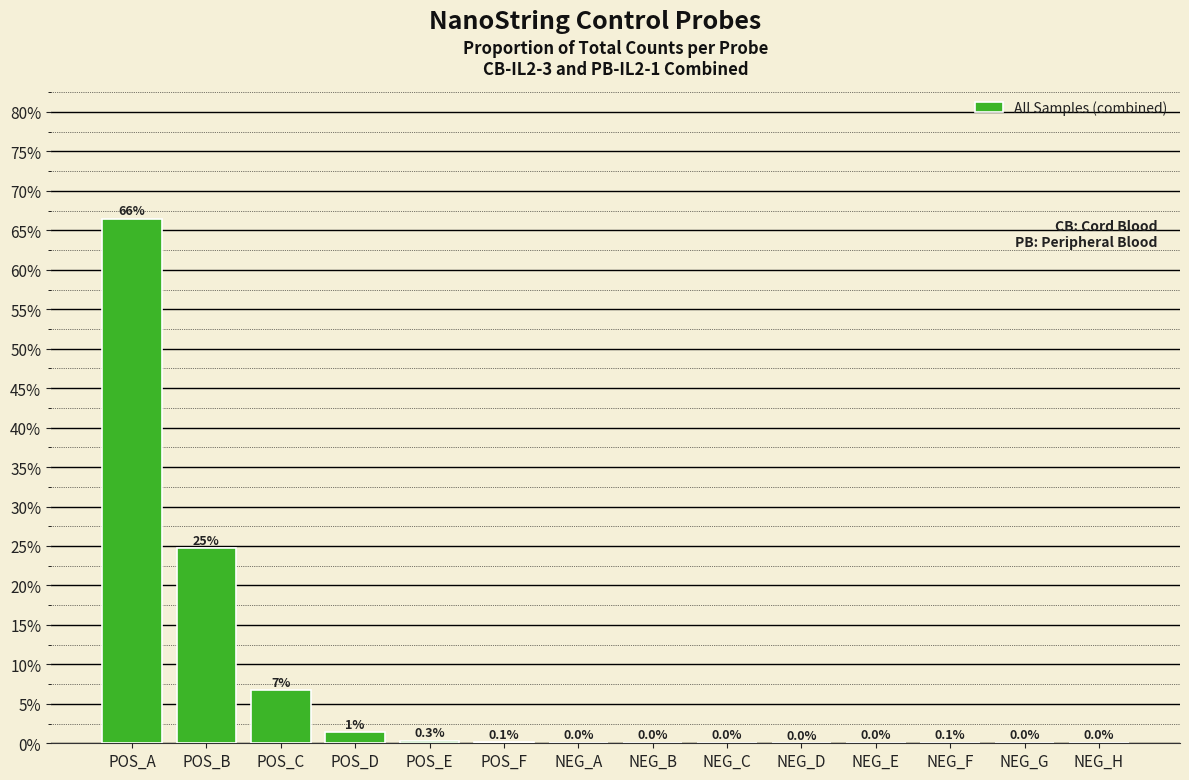

Rank the categories by value from lowest to highest.

NEG_D, NEG_A, NEG_G, NEG_H, NEG_E, NEG_B, NEG_C, NEG_F, POS_F, POS_E, POS_D, POS_C, POS_B, POS_A